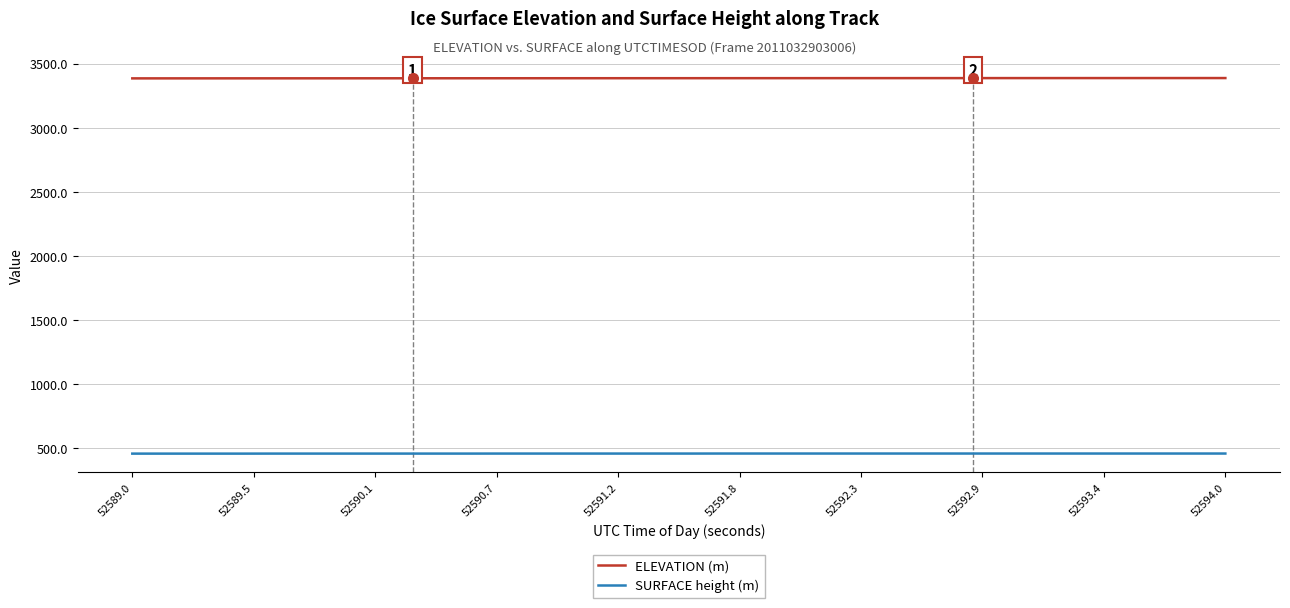

List the series in order of their peak value, lowest first.

SURFACE height (m), ELEVATION (m)